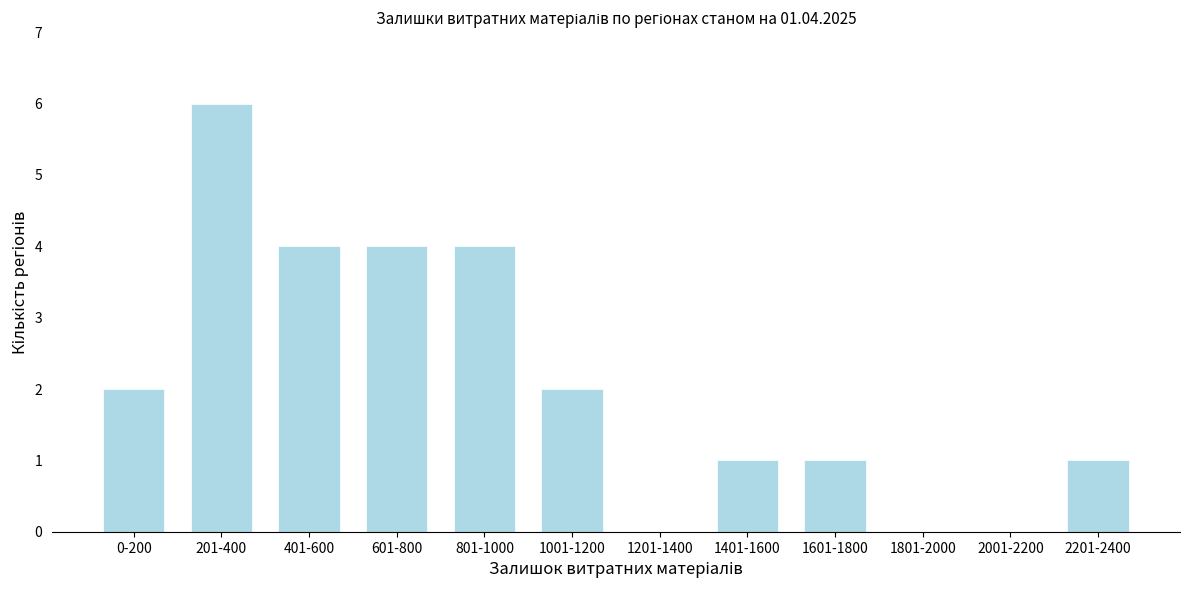

Reading left to right, list all the values displayed in this chart.

0-200=2	201-400=6	401-600=4	601-800=4	801-1000=4	1001-1200=2	1201-1400=0	1401-1600=1	1601-1800=1	1801-2000=0	2001-2200=0	2201-2400=1